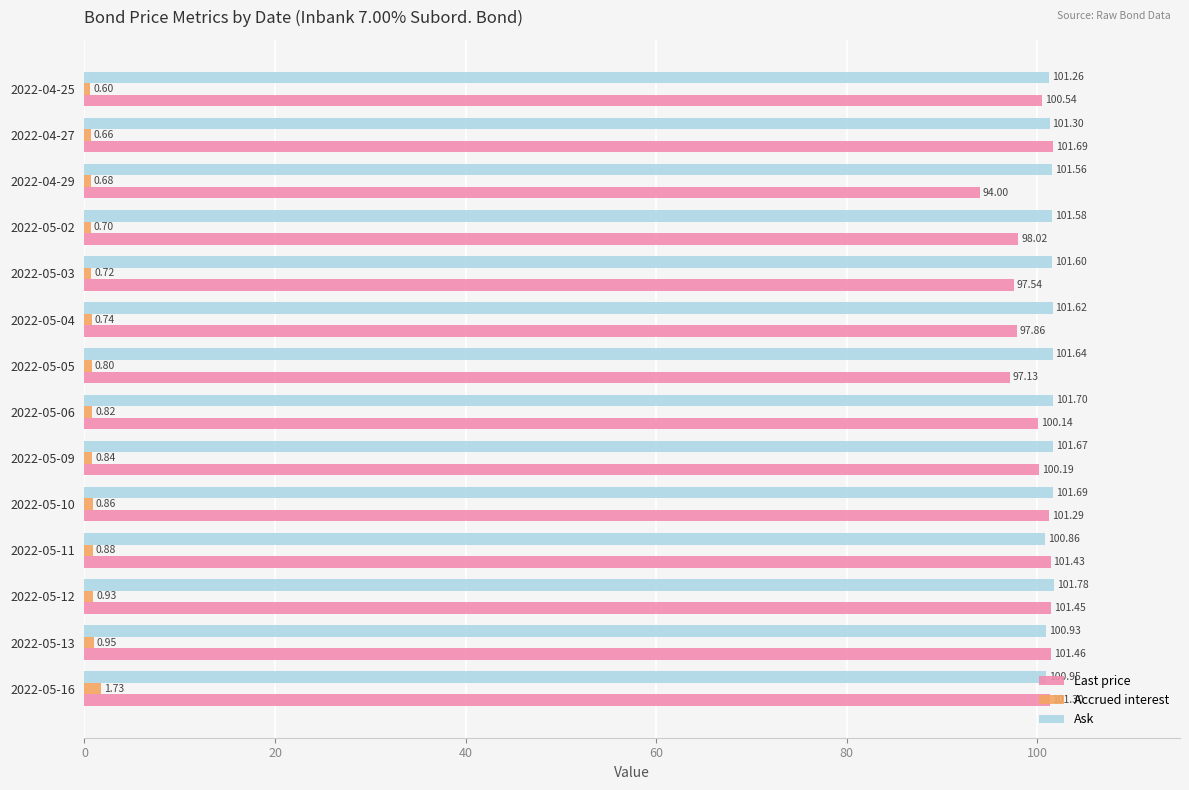

What is the average value of the Last price series?

99.6